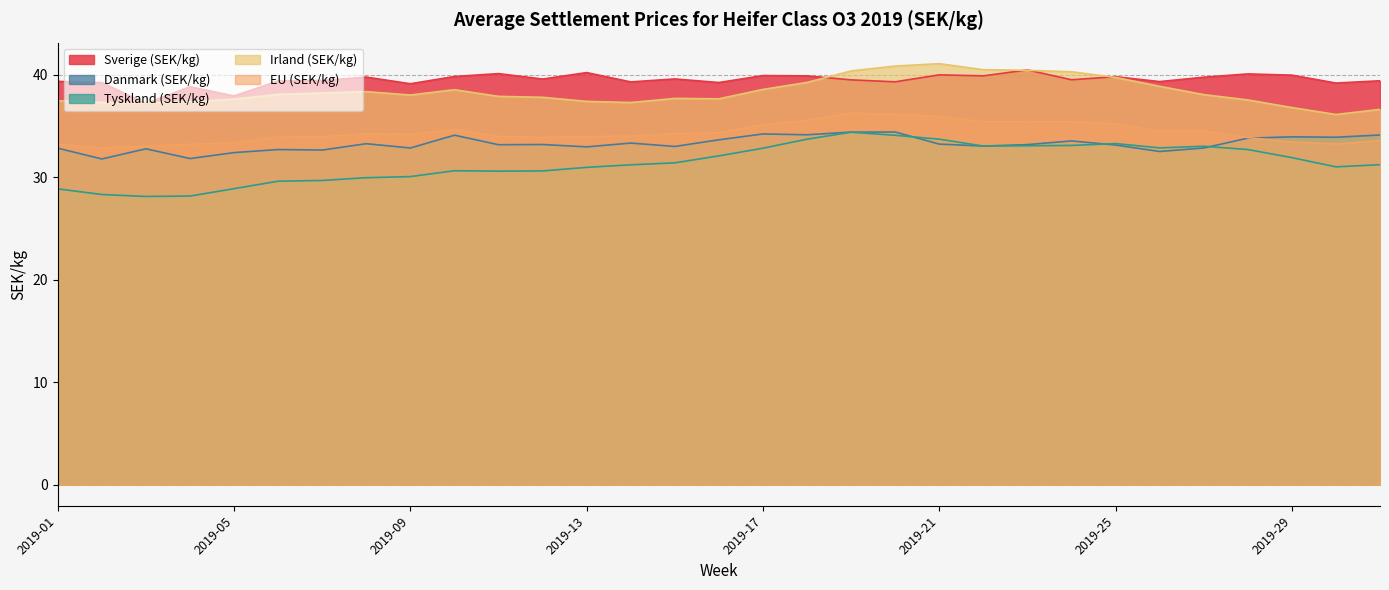

At how many categories does at least one series exceed 37?

31